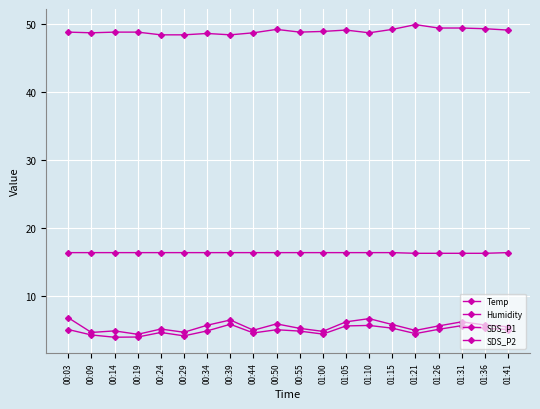

Is it true that SDS_P2 equals 3.0 at 01:21?

False